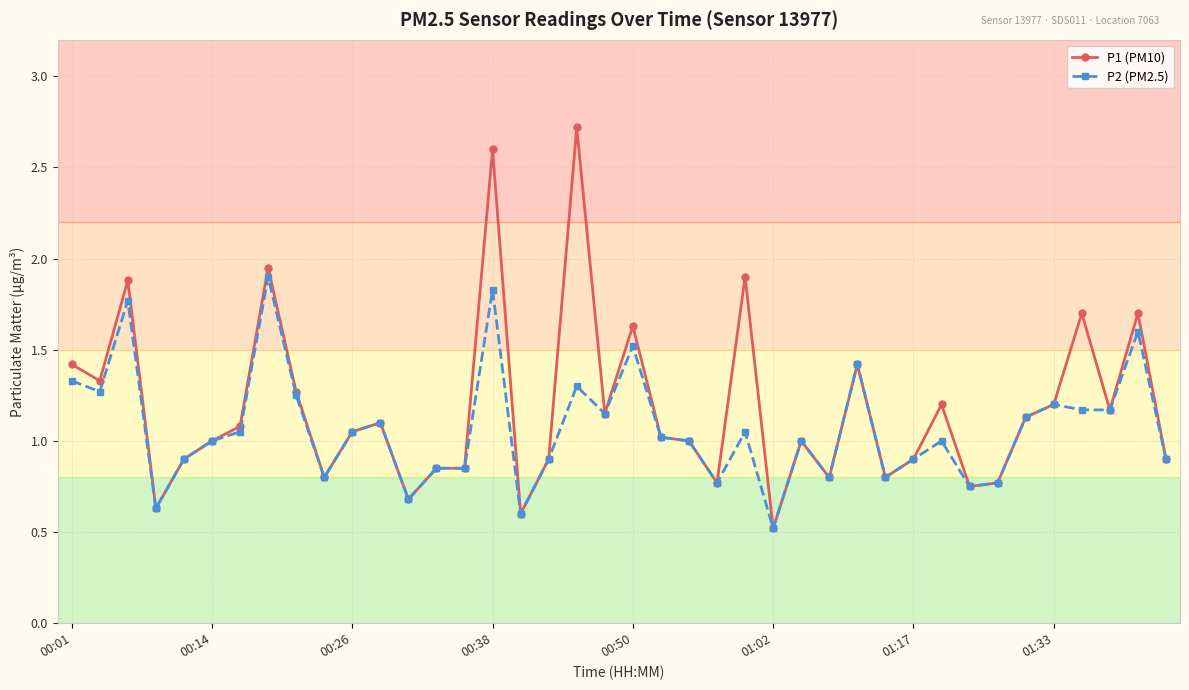

Rank the series by their maximum value, from highest to lowest.

P1 (PM10), P2 (PM2.5)